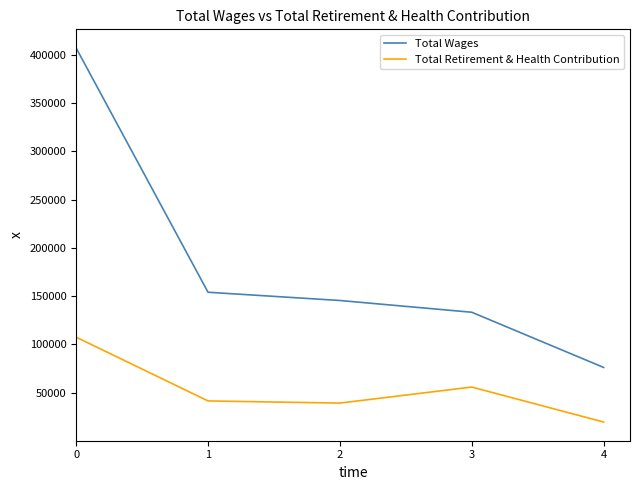

What is the total value across all series at 0?

514538